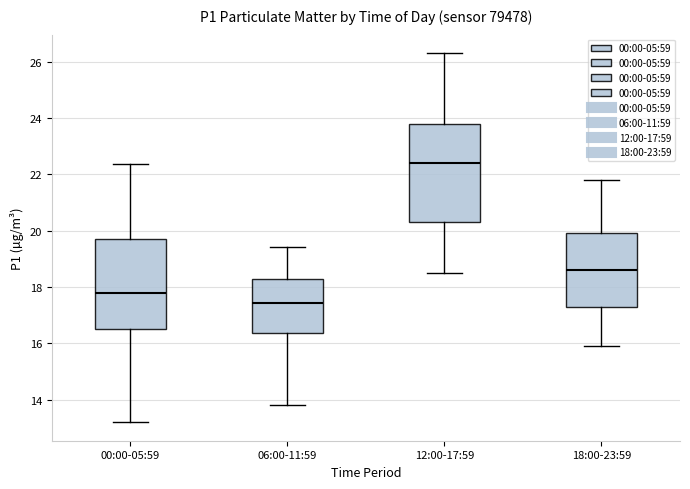

Which box is the tallest, from its lower edge to its upper edge?

12:00-17:59